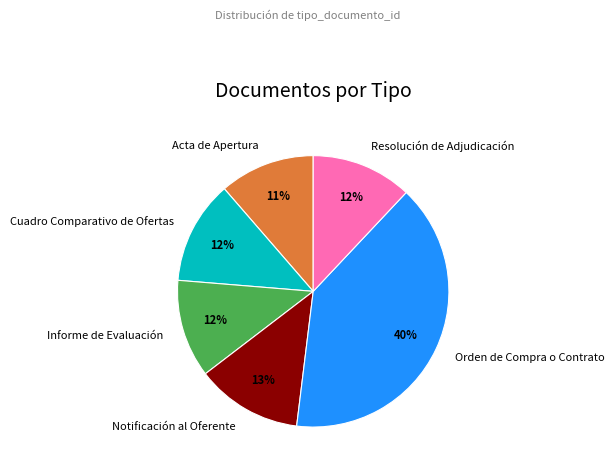

How many segments does this pie chart have?

6